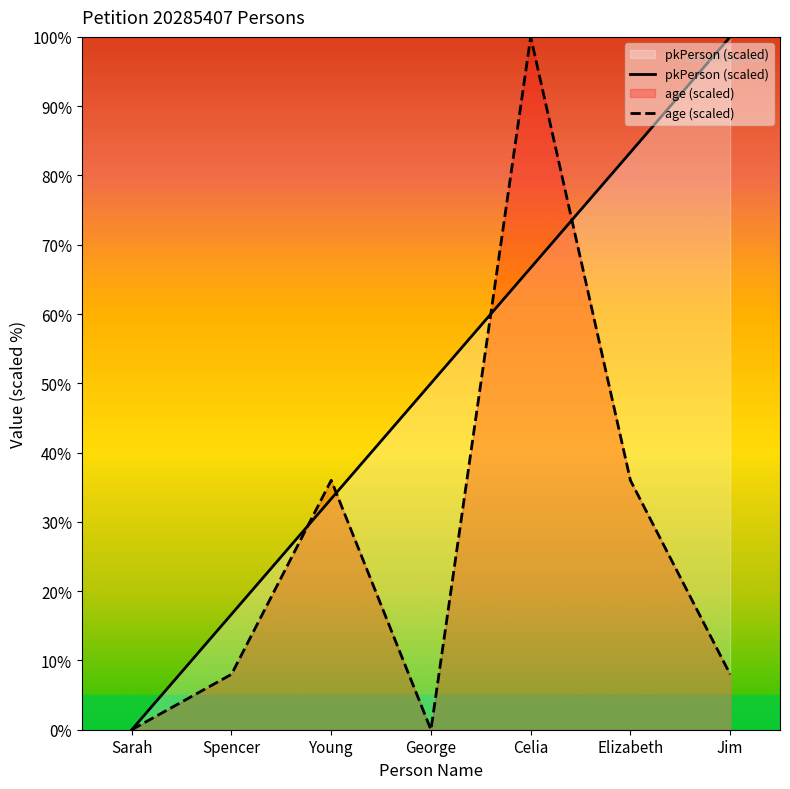

How many lines are shown in the chart?

2